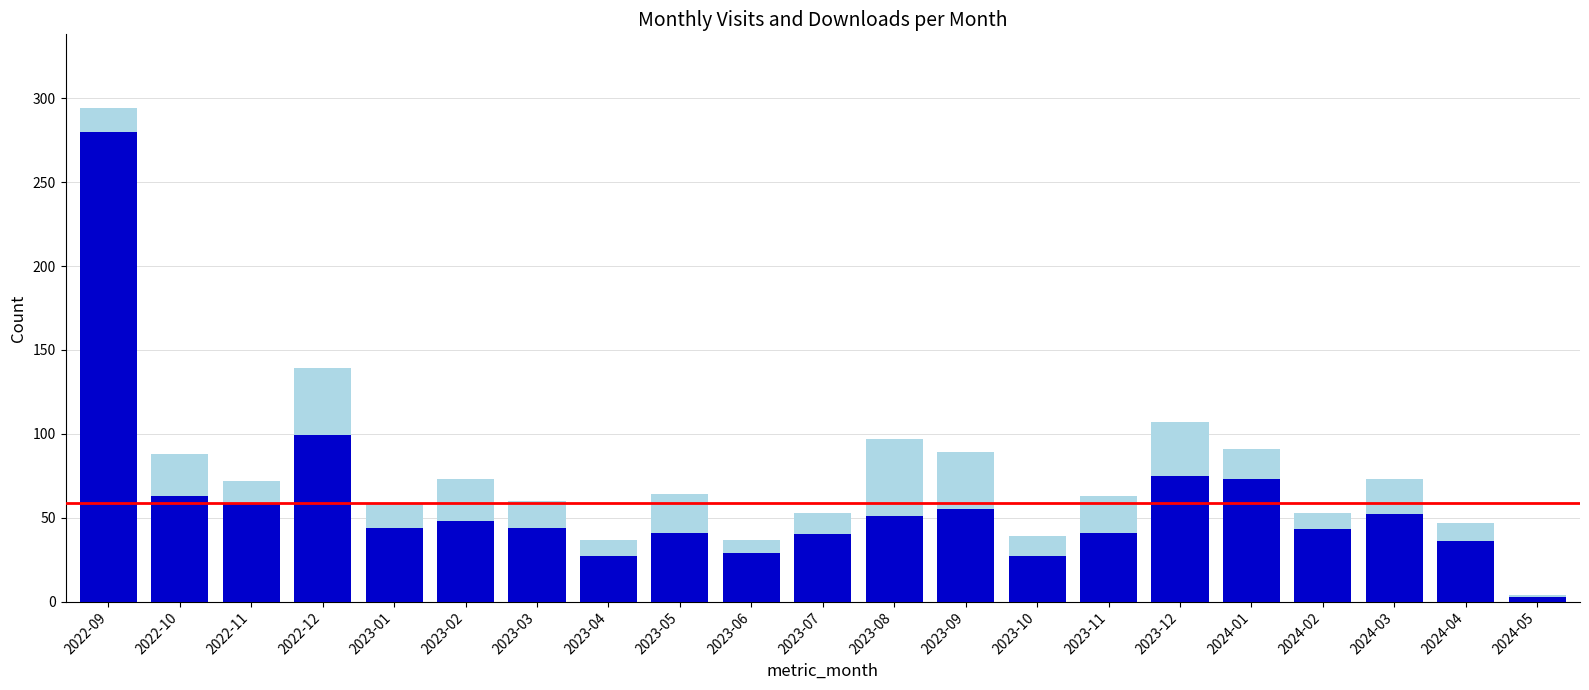

How many categories are shown in the chart?

21